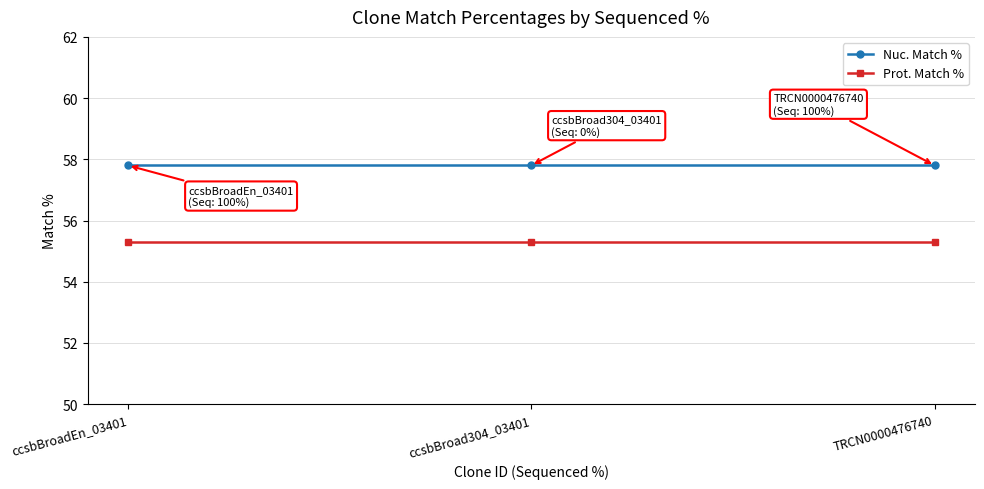

What is the total value across all series at TRCN0000476740?

113.1